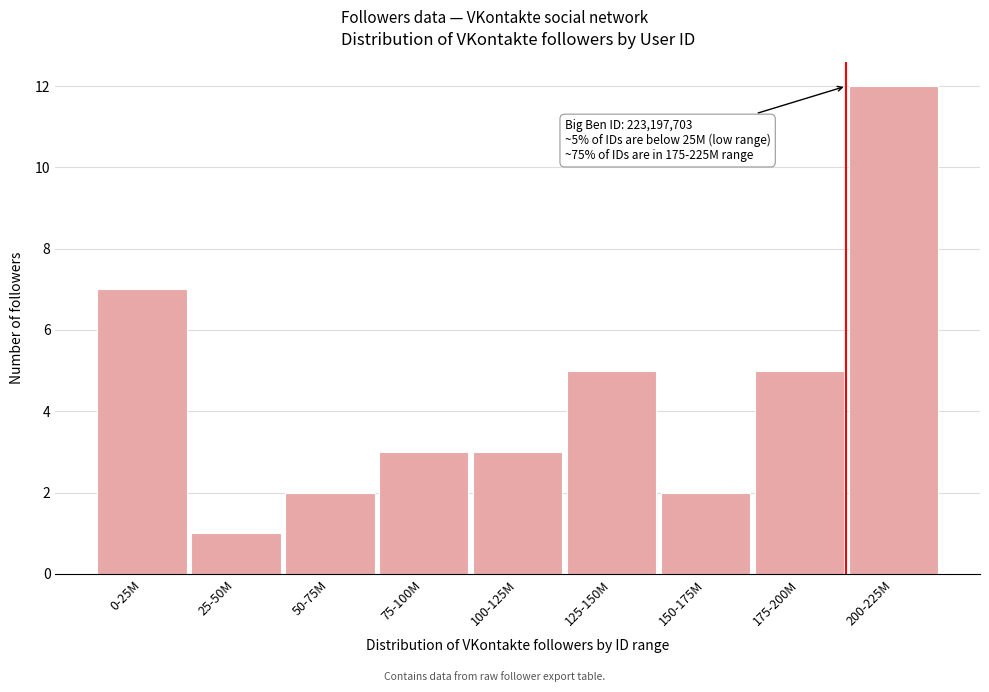

Reading left to right, what are all the values shown in this chart?

7	1	2	3	3	5	2	5	12